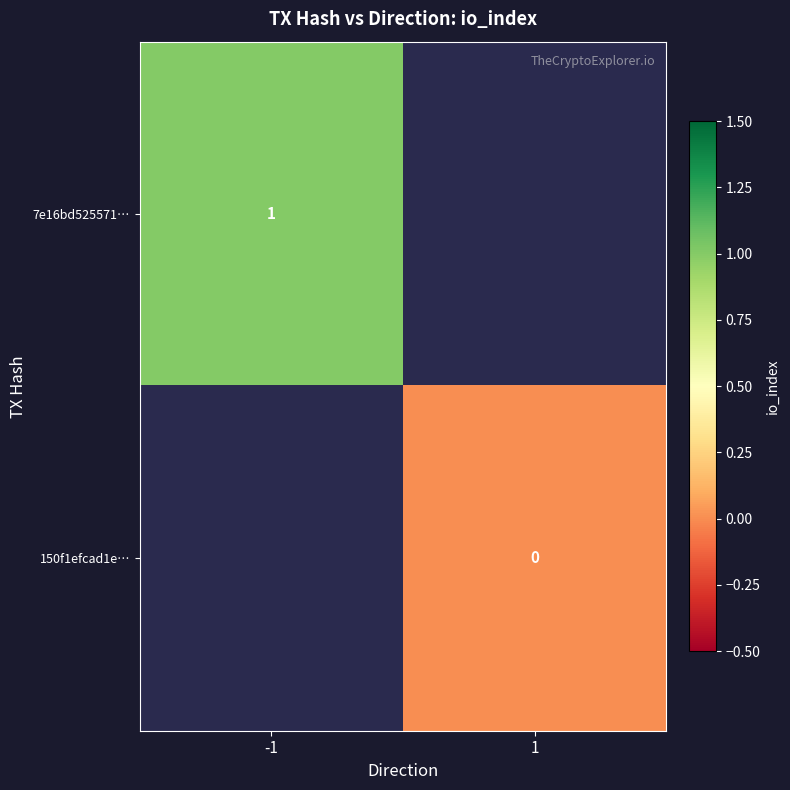

Is the value of 7e16bd525571… at -1 greater than the value of 150f1efcad1e… at 1?

Yes